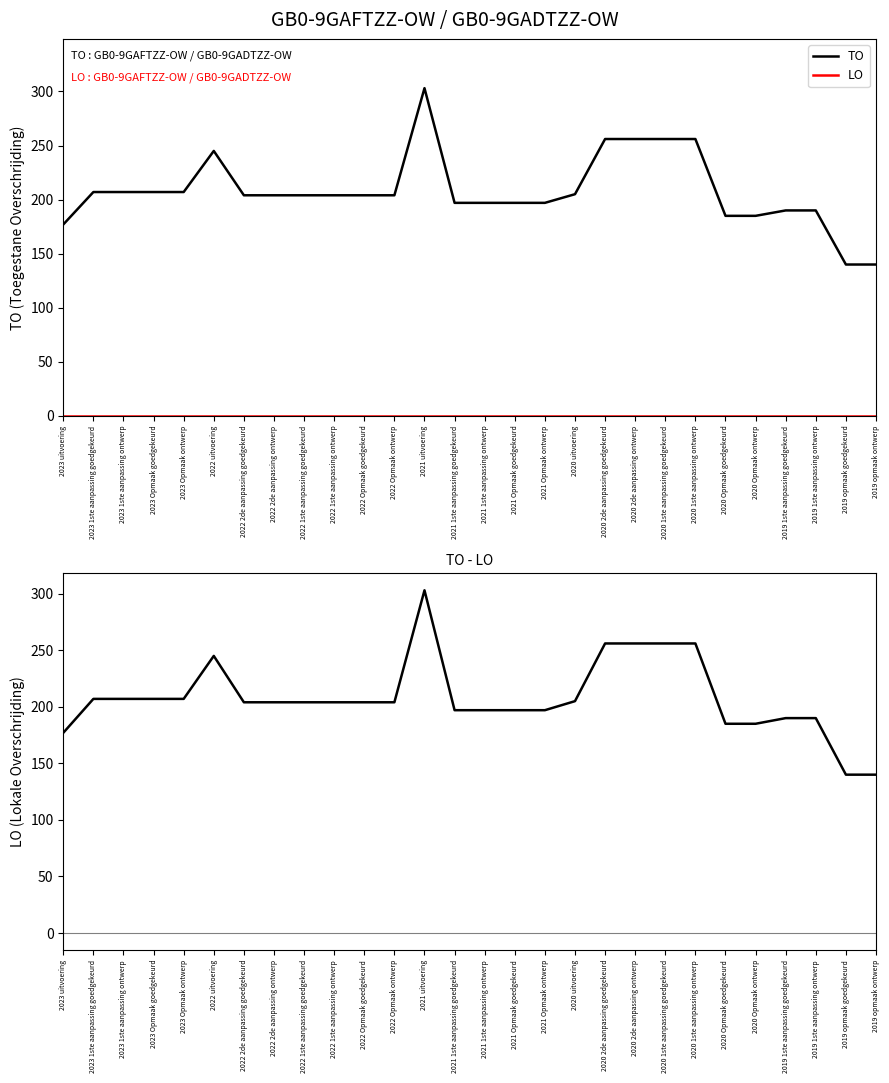

What position from the right is 2023 uitvoering?

28